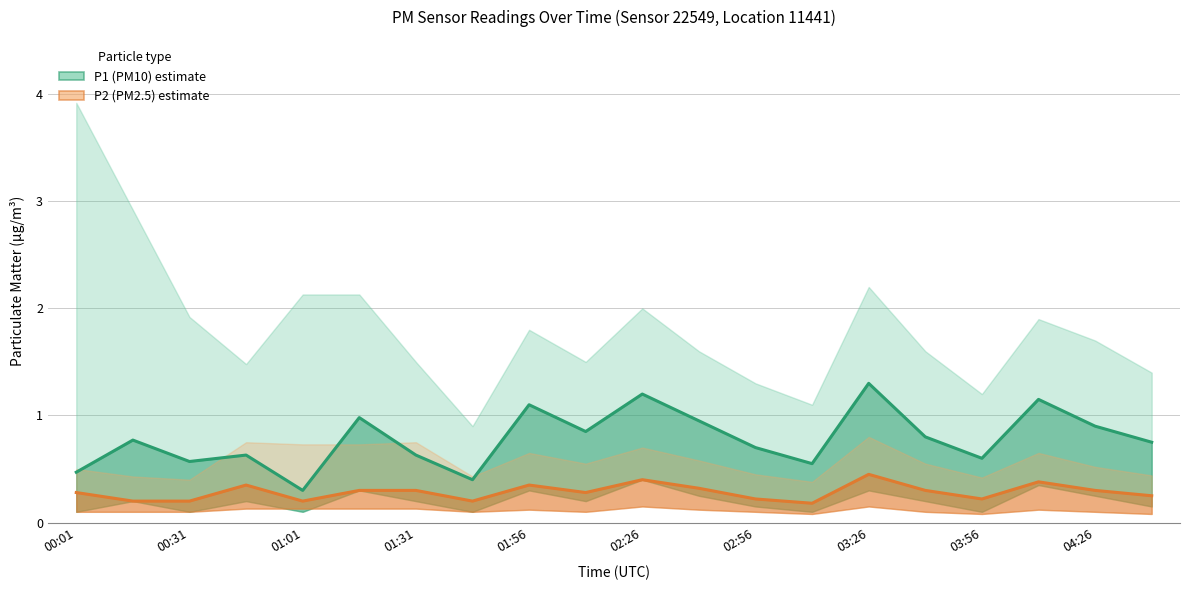

True or false: P1 (PM10) and P2 (PM2.5) cross at least once.

False